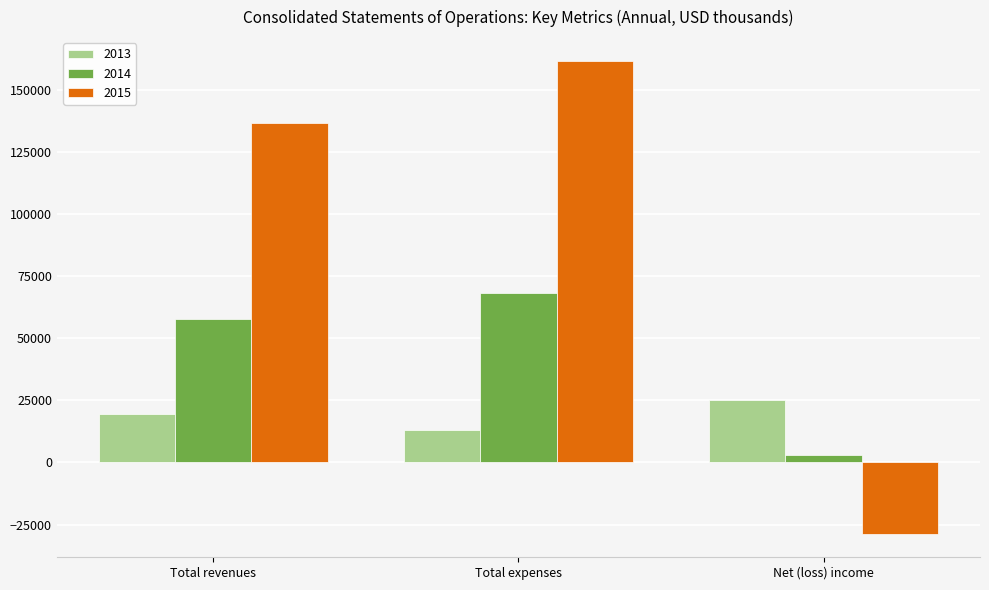

What is the label of the 2nd bar from the right?

Total expenses